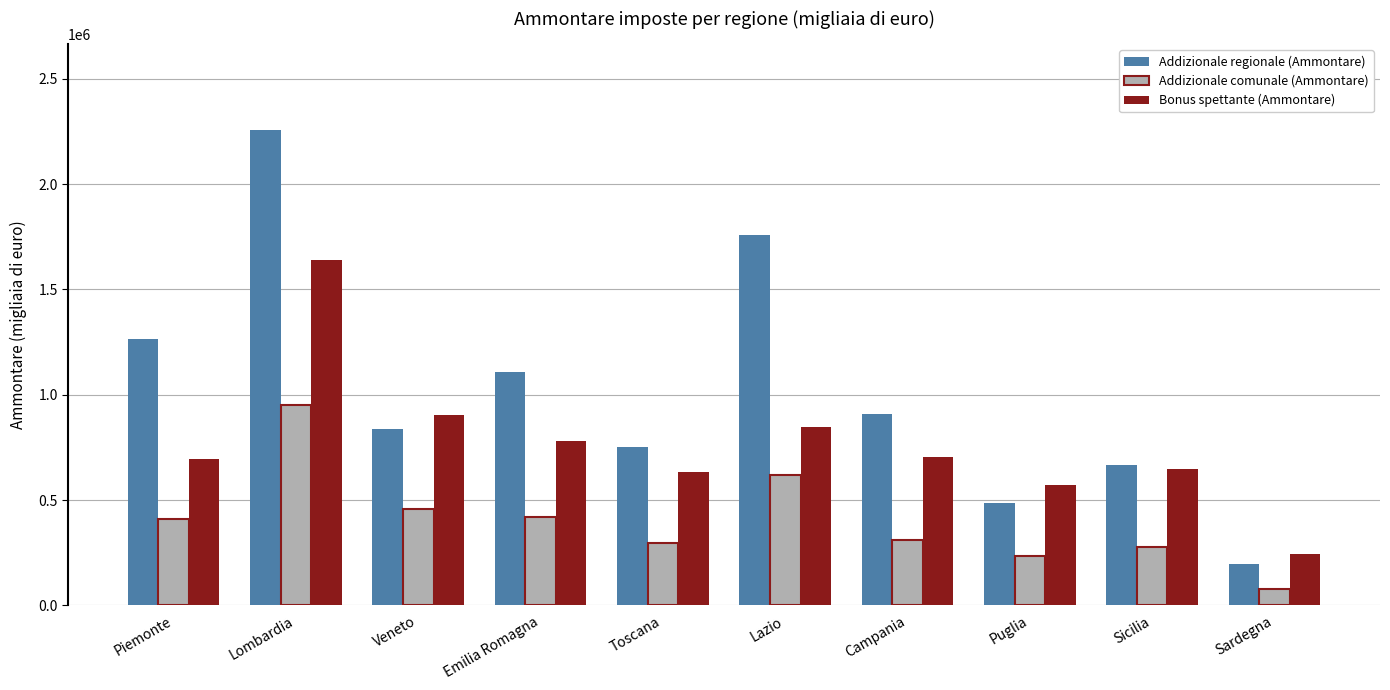

How many bars are there in each group?

3